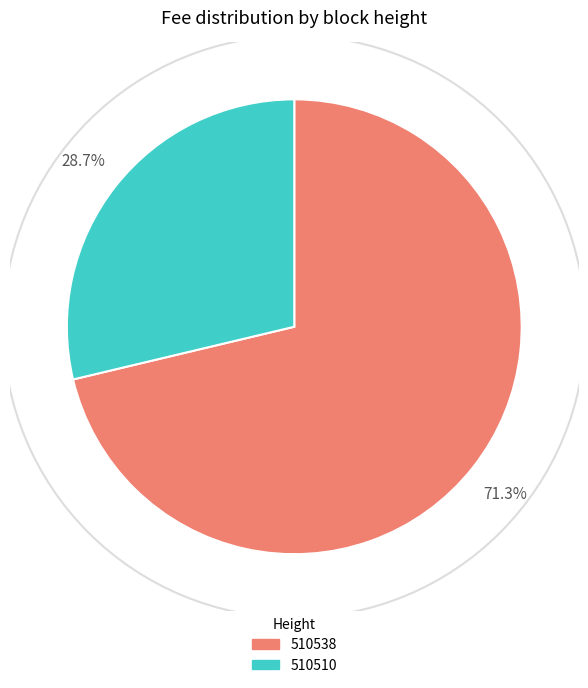

To the nearest percent, what is the average slice percentage?

50%